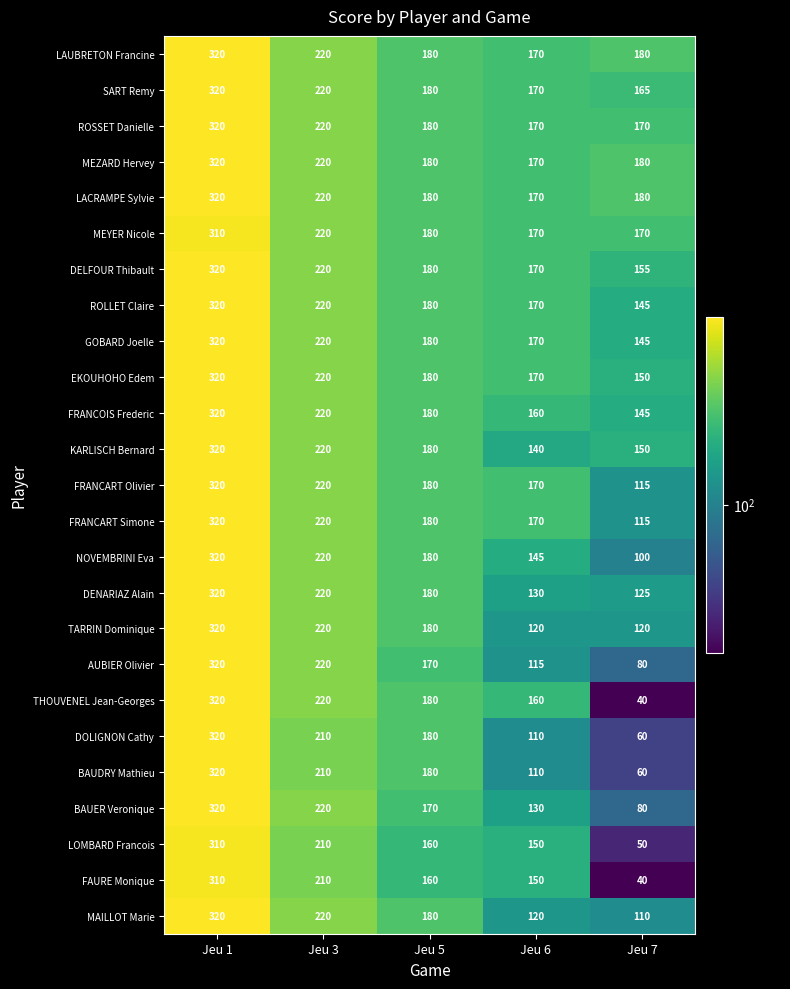

Which series changed the most between Jeu 5 and Jeu 7?

THOUVENEL Jean-Georges